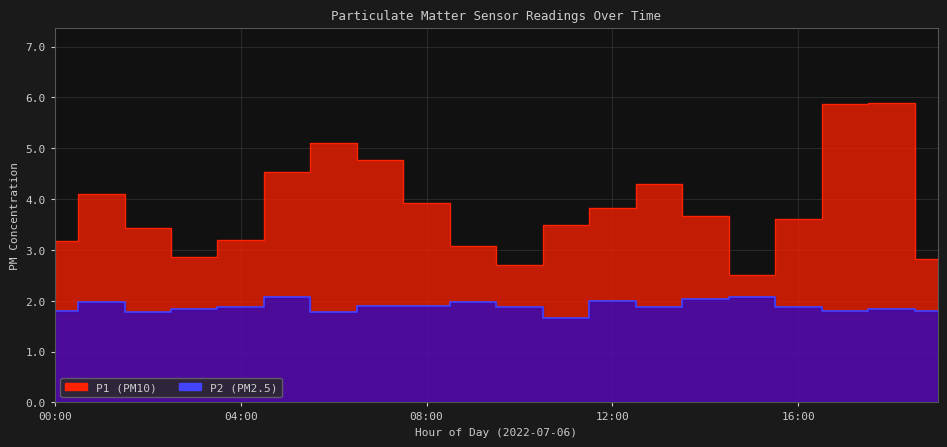

What is the label of the 18th point from the left?

17:00